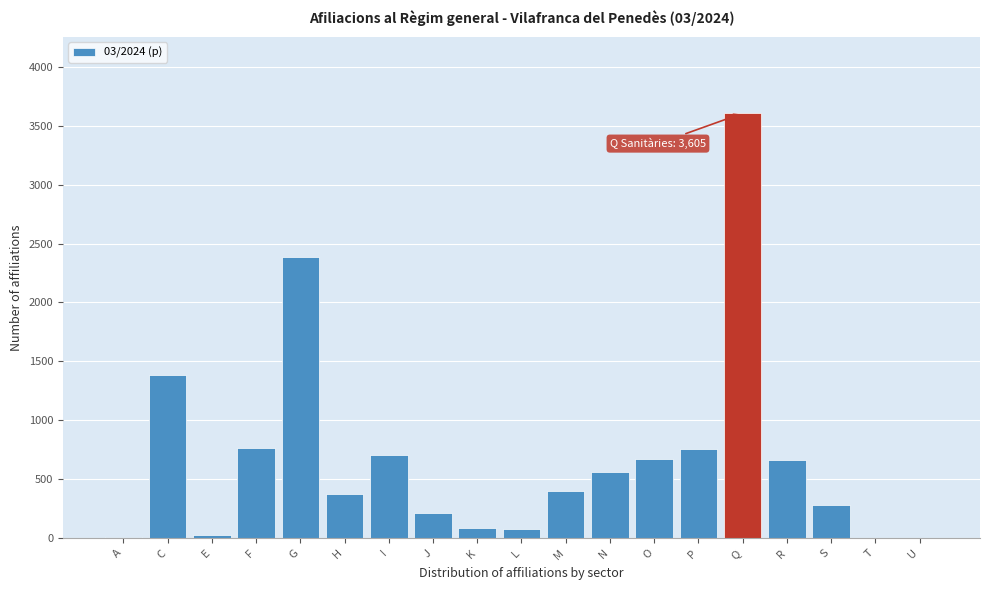

What is the maximum value shown in the chart?

3605